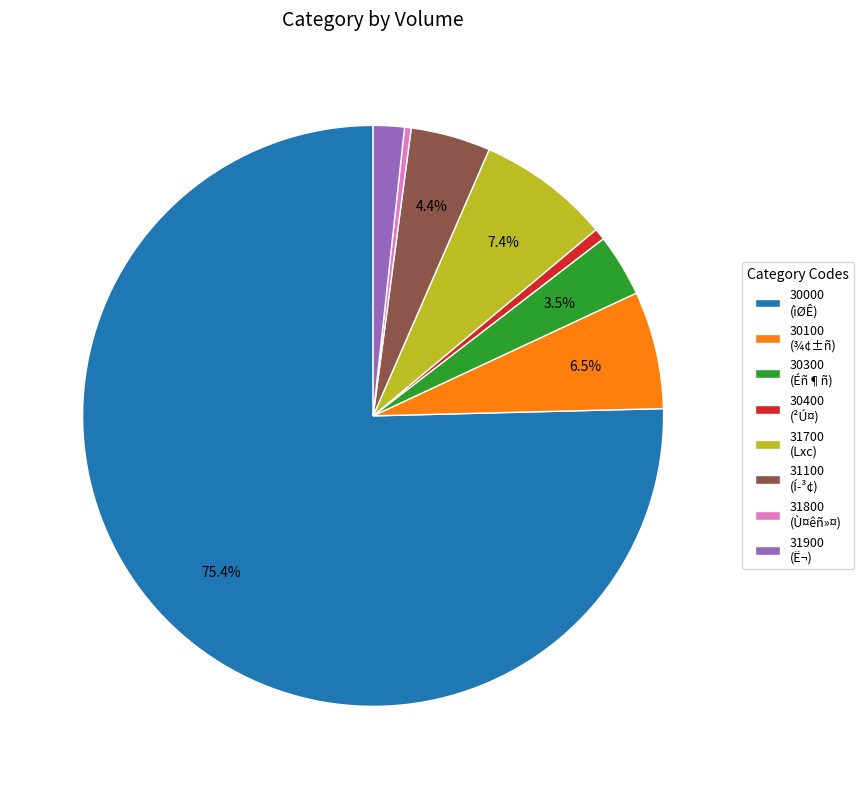

How many slices are in this pie chart?

8